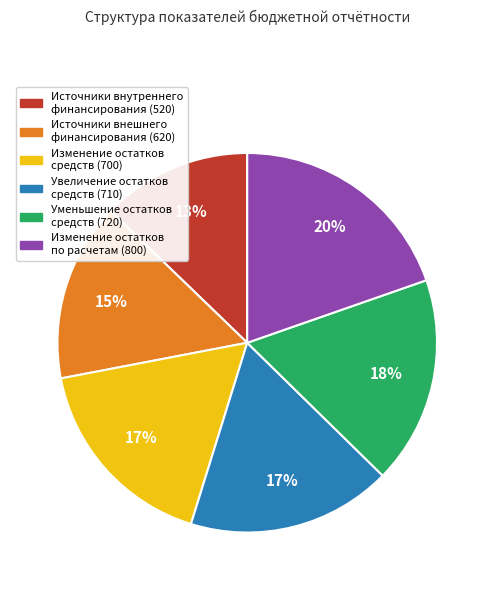

Is there a majority slice in this chart?

No